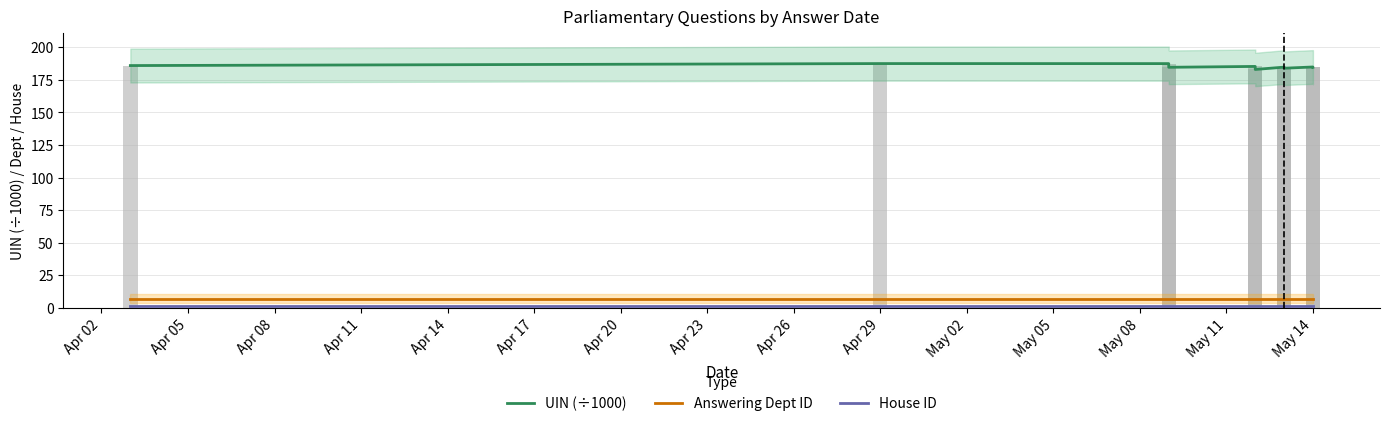

How many series are shown in this chart?

3